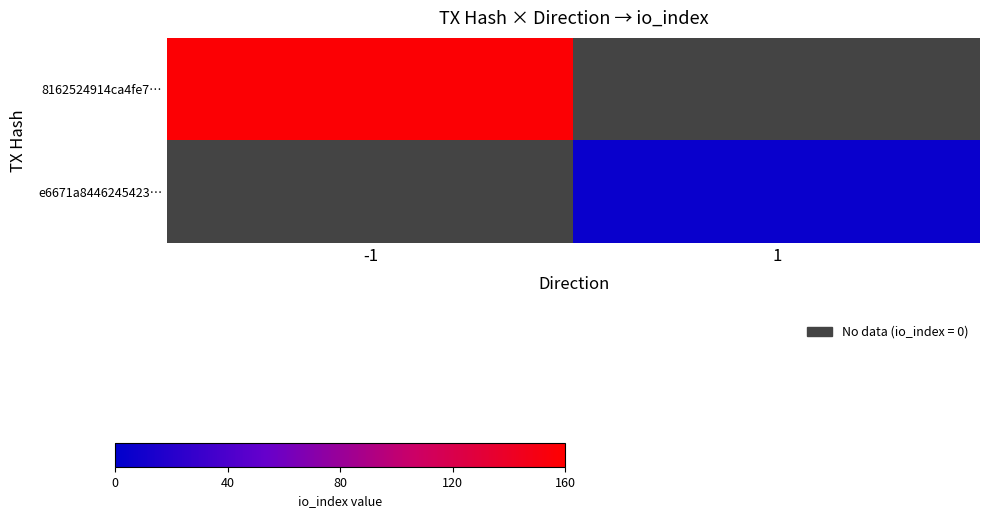

Is it true that 8162524914ca4fe7… equals 157.0 at -1?

True